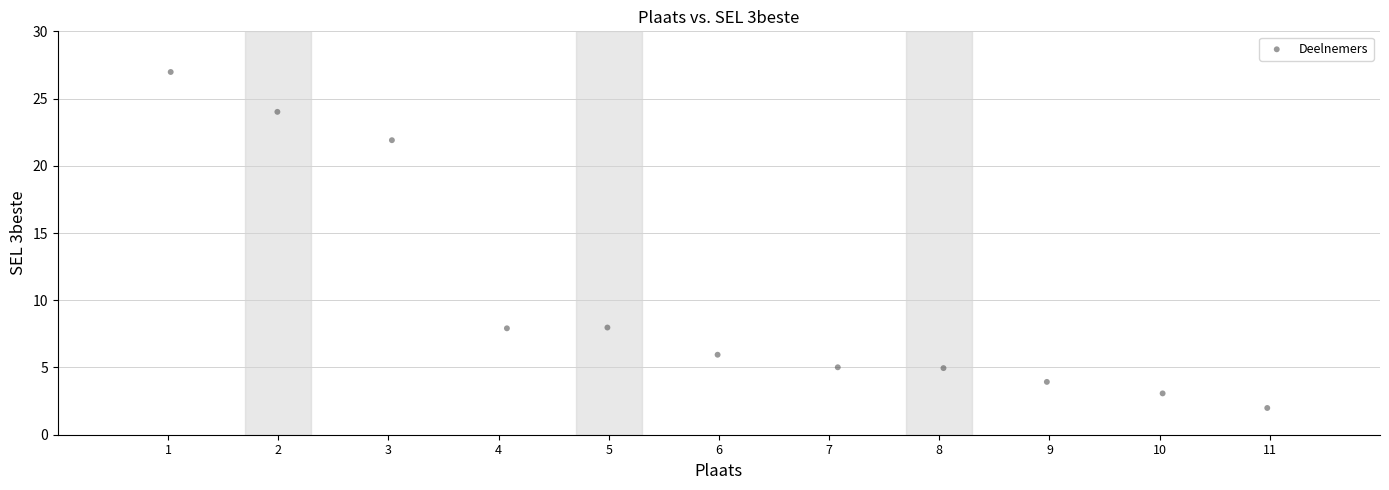

What is the average X value?

6.0